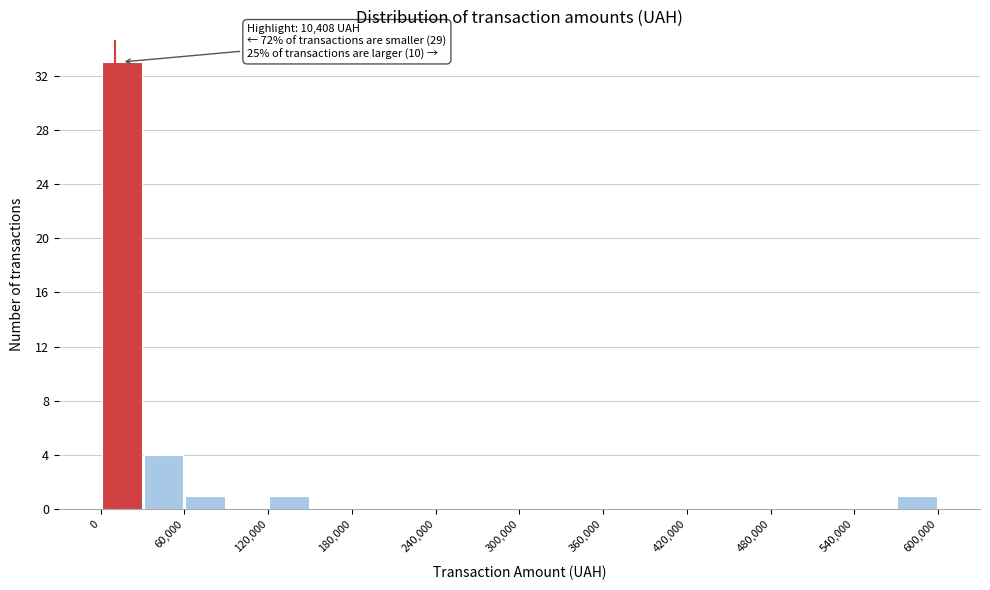

Around what value on the x-axis is the tallest bar? Give the approximate position of its centre, as read against the axis.

20000